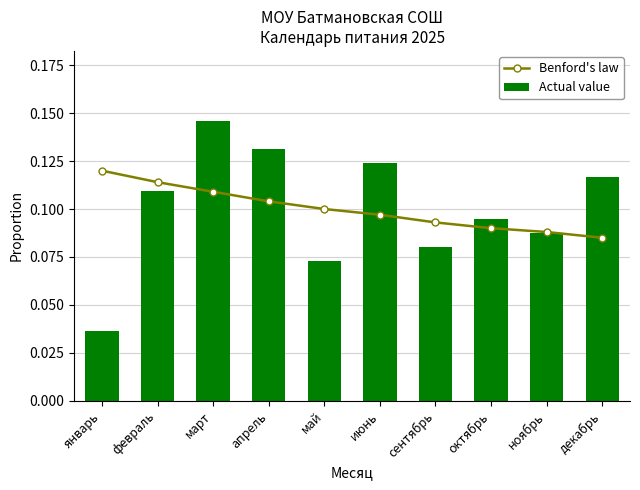

List the series in order of their peak value, lowest first.

Benford's law, Actual value